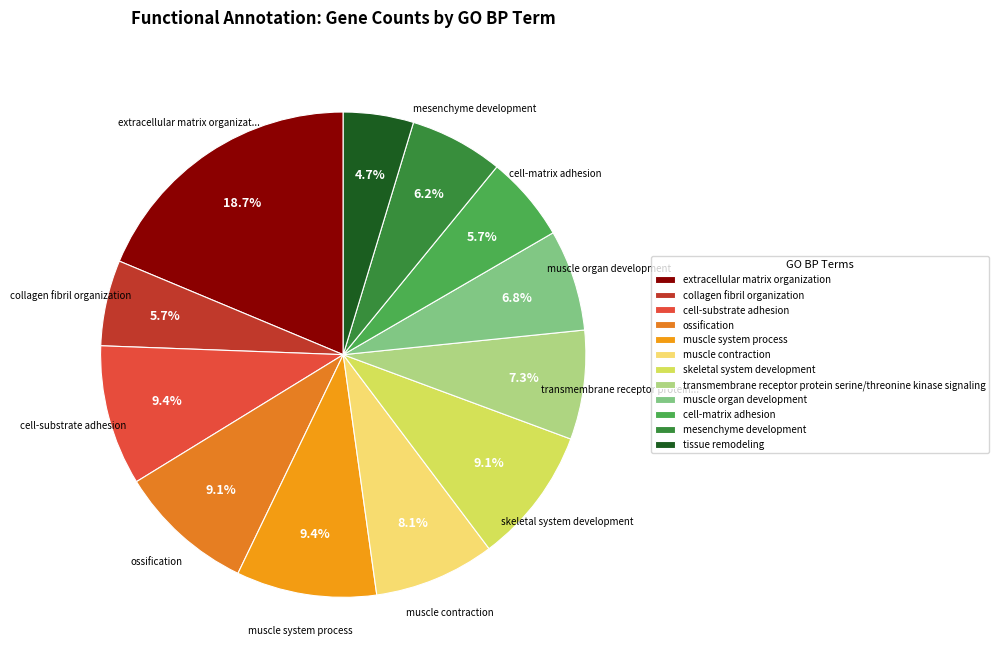

The collagen fibril organization slice represents 6% of the pie. True or false?

True